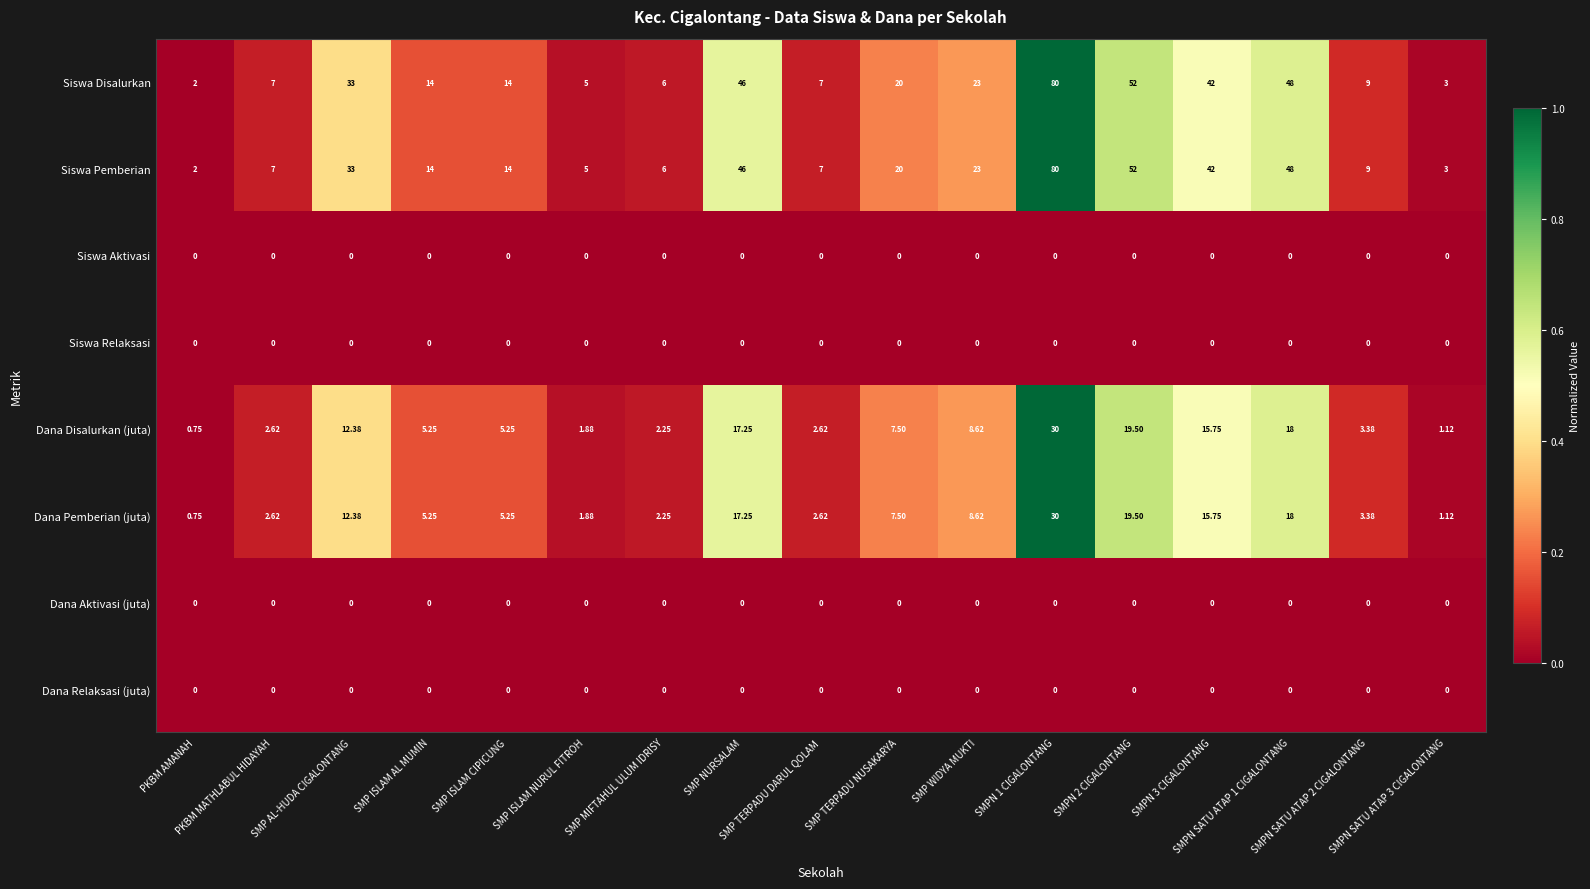

At which category is the sum across all series the highest?

SMPN 1 CIGALONTANG